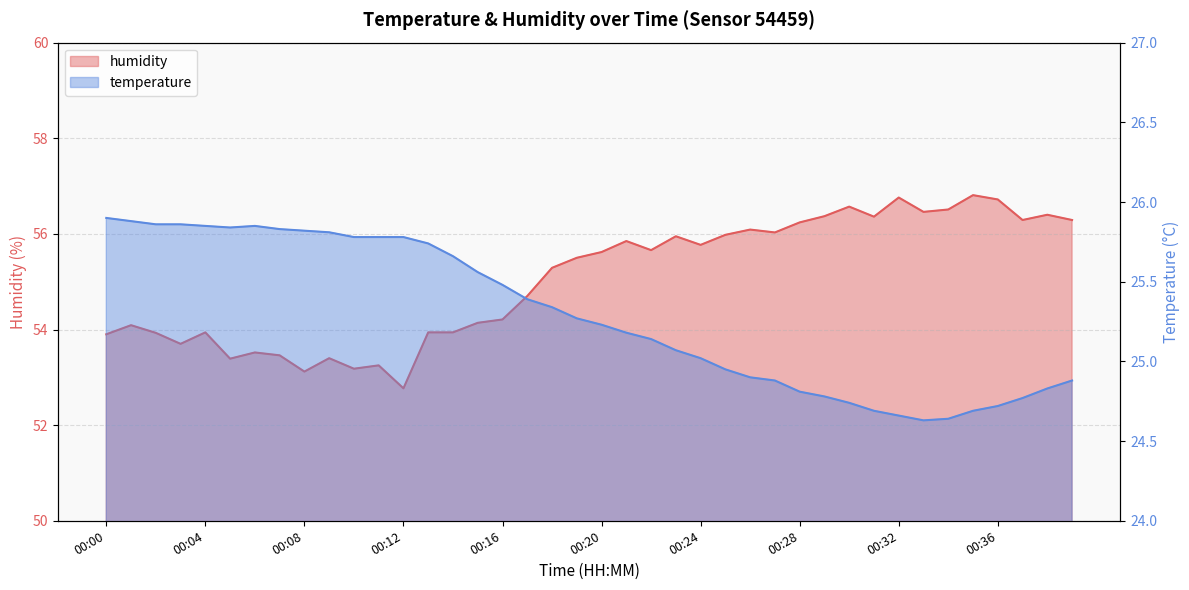

What are all the series names shown in the legend?

humidity, temperature